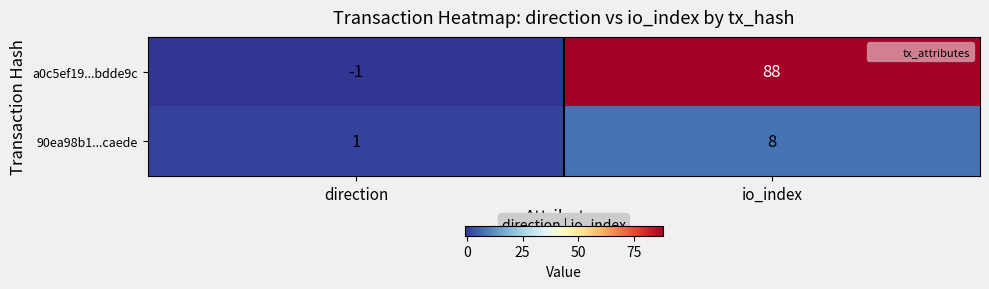

Between direction and io_index, which series saw the biggest shift?

a0c5ef19...bdde9c